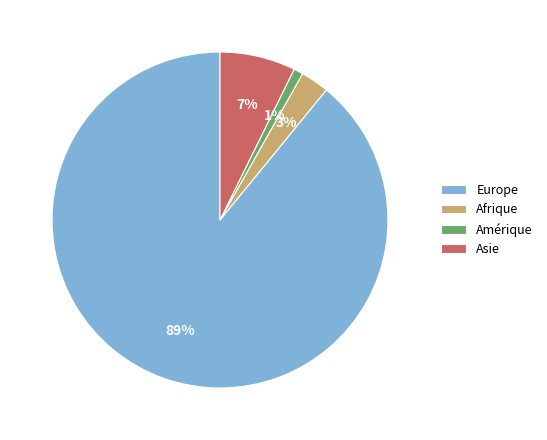

The Amérique slice represents 1% of the pie. True or false?

True